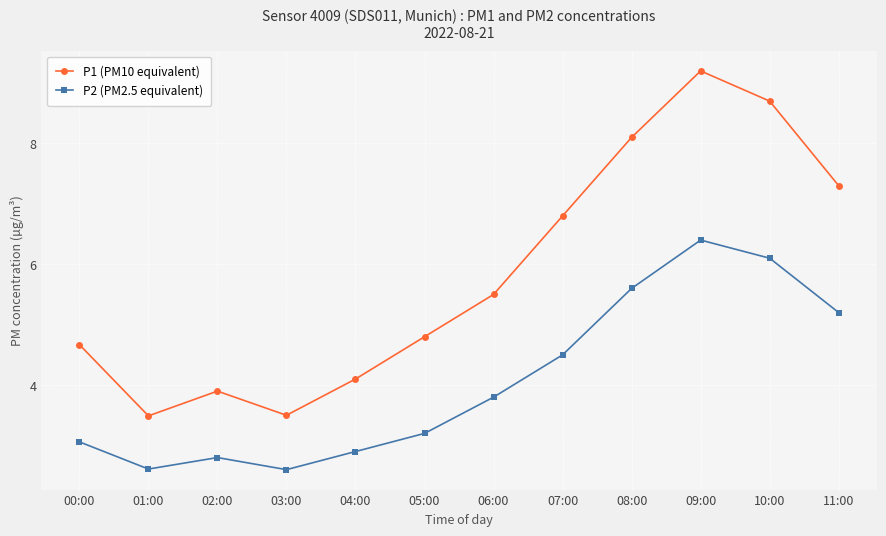

What is the difference between the maximum and minimum values in the P1 (PM10 equivalent) series?

5.7